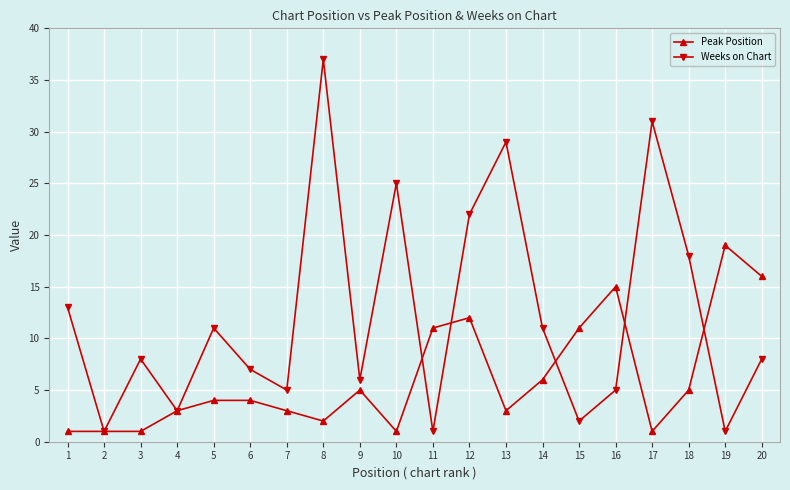

Read the Weeks on Chart value at 14.

11